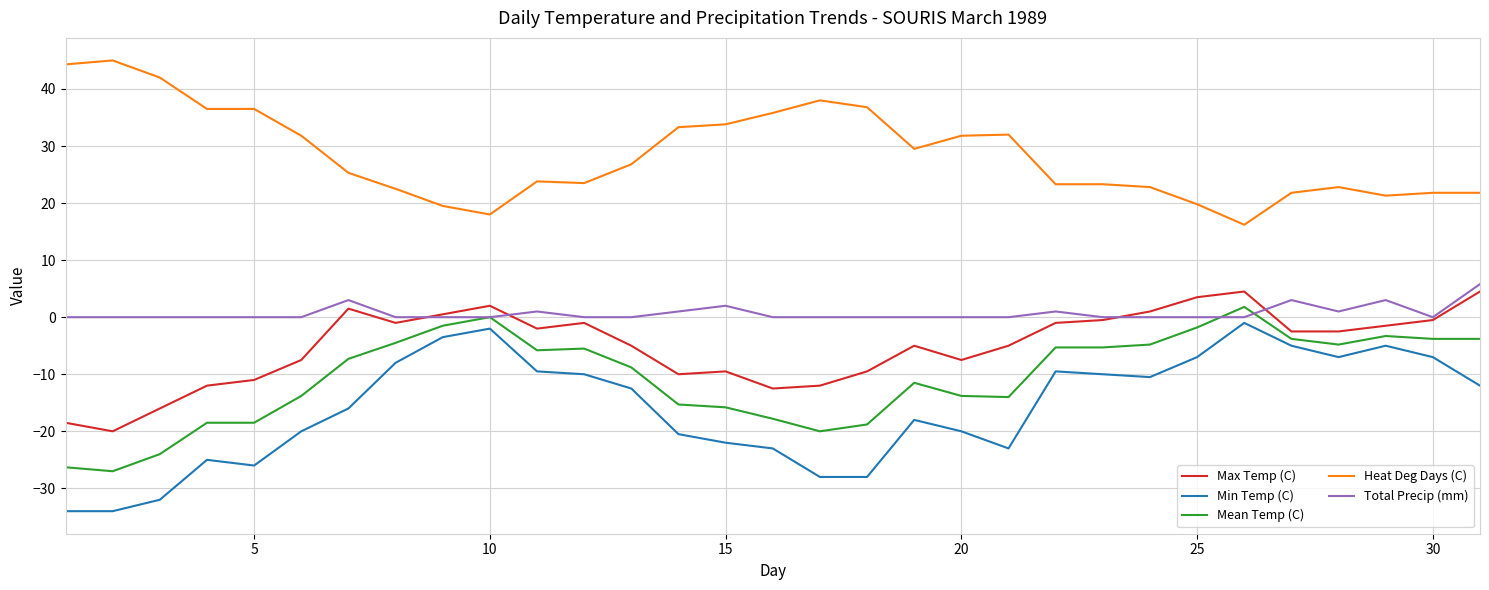

True or false: Heat Deg Days (C) and Min Temp (C) cross at least once.

False